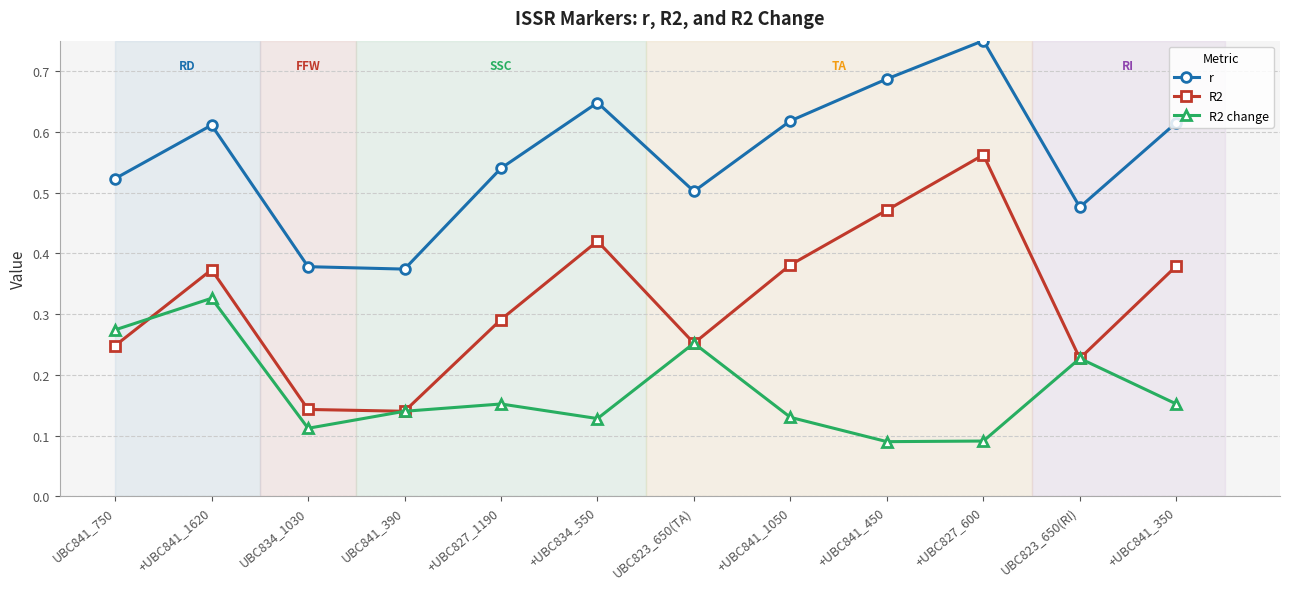

At which category is the sum across all series the highest?

+UBC827_600